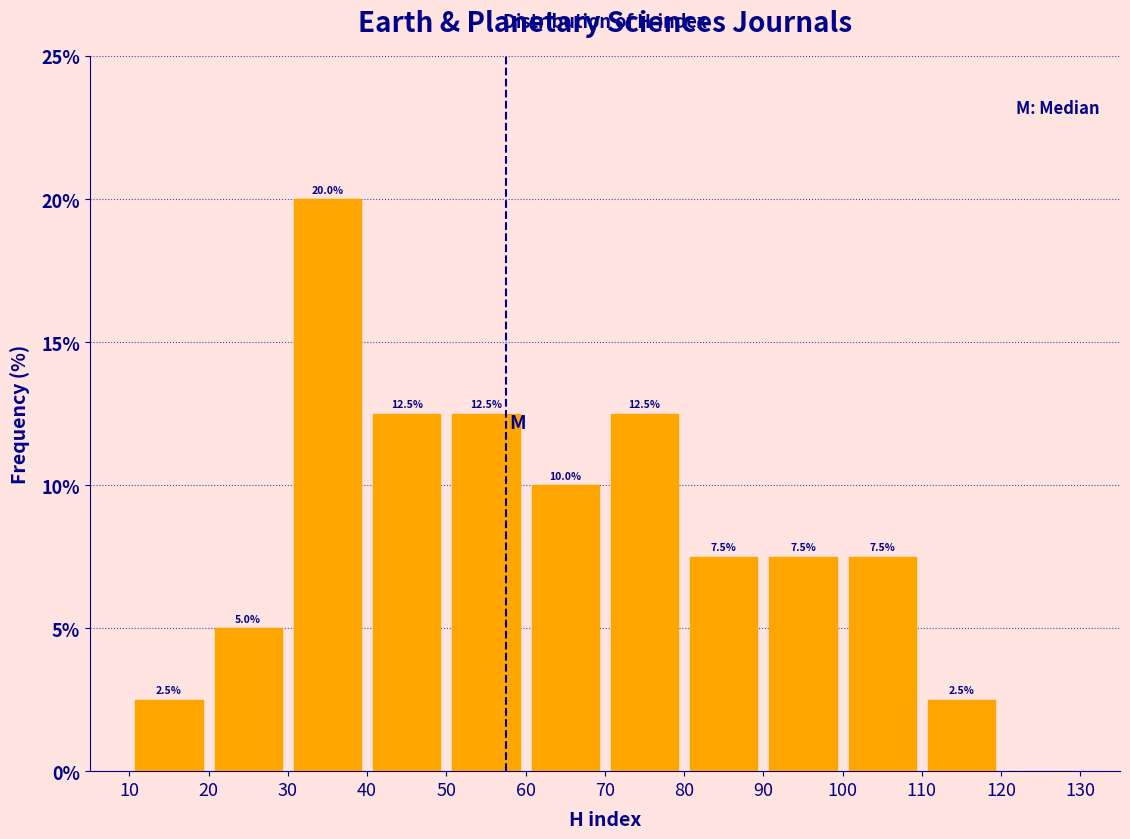

Which range on the x-axis has the tallest bar?

30 to 40